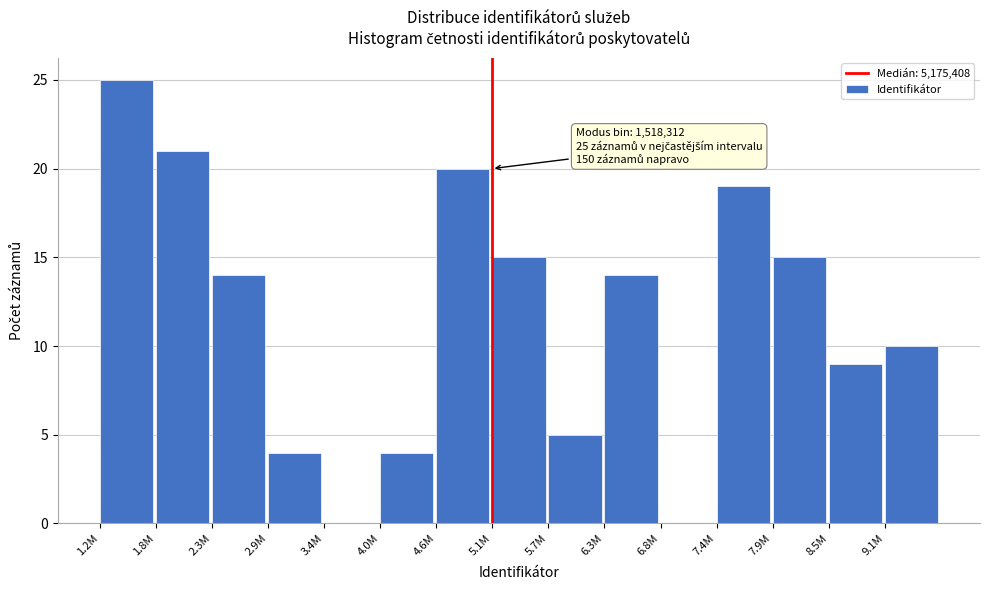

Reading left to right, extract all data points from this chart.

1.2M=25	1.8M=21	2.3M=14	2.9M=4	3.4M=0	4.0M=4	4.6M=20	5.1M=15	5.7M=5	6.3M=14	6.8M=0	7.4M=19	7.9M=15	8.5M=9	9.1M=10